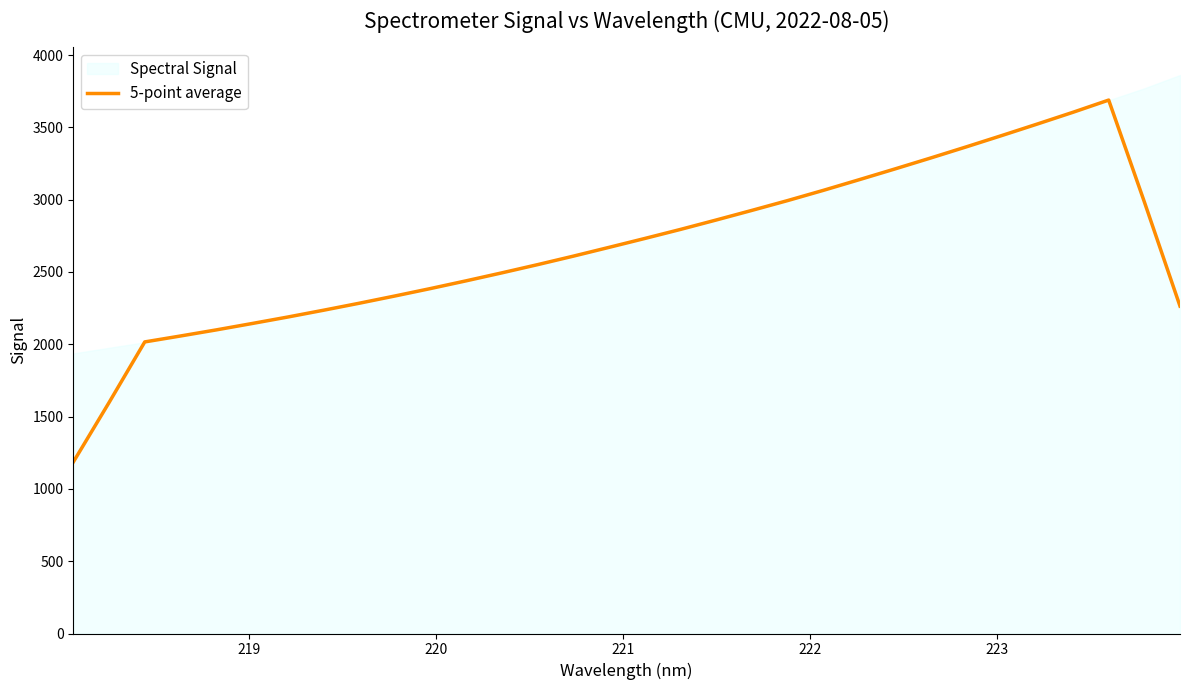

What is the lowest value of the 5-point average series?

1185.2